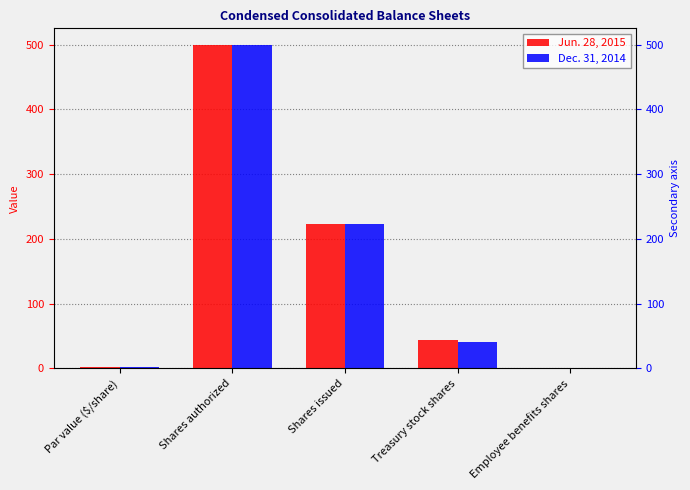

What position from the right is Treasury stock shares?

2